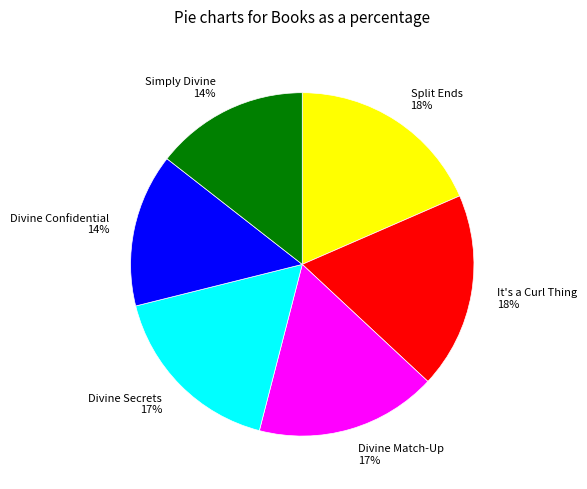

How many slices are in this pie chart?

6